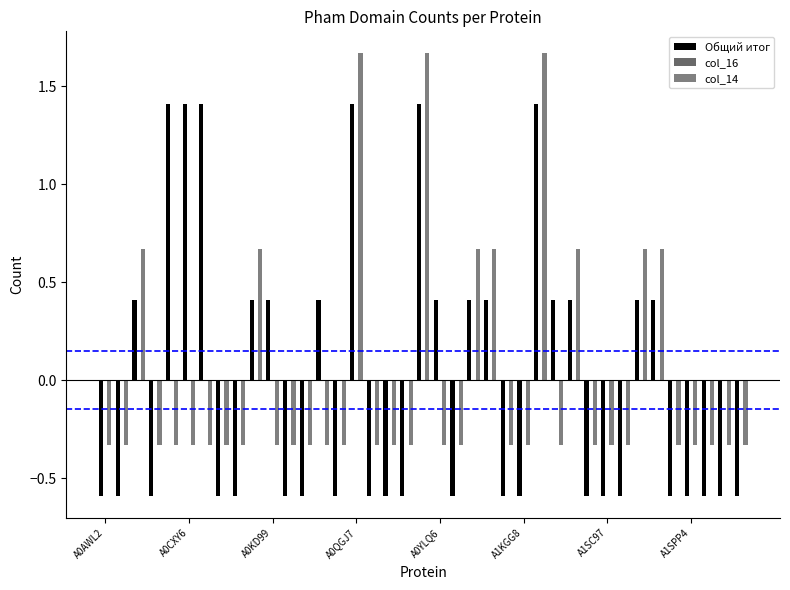

Where is Общий итог nearest to the value 0?

A0KD99